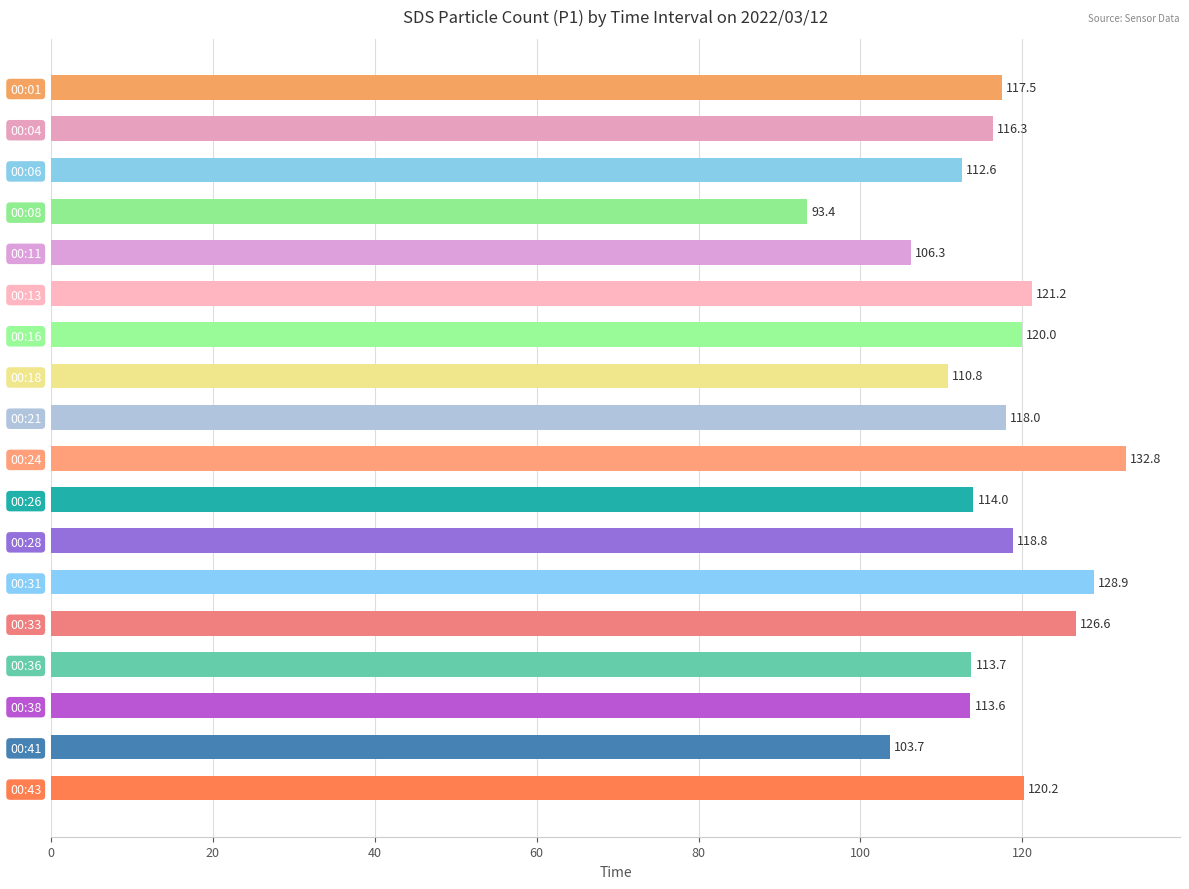

Count the number of categories in the chart.

18